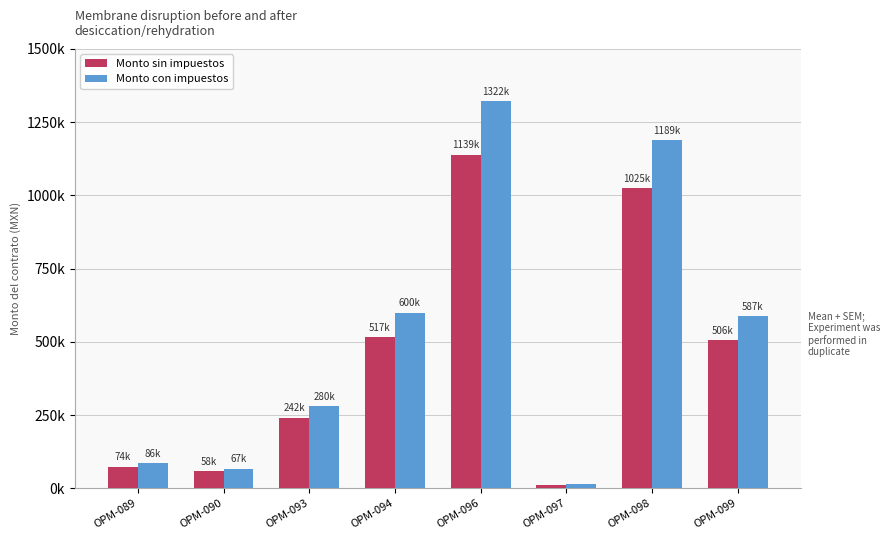

List the series in order of their peak value, lowest first.

Monto sin impuestos, Monto con impuestos